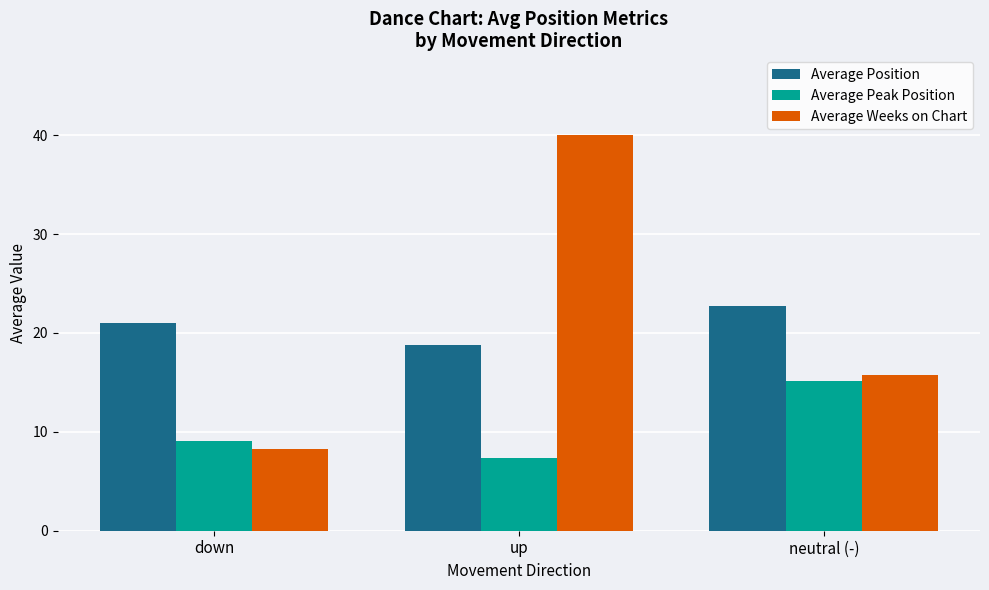

Reading left to right, what are all the values shown in this chart?

Average Position: 21.1	18.8	22.7
Average Peak Position: 9.1	7.3	15.1
Average Weeks on Chart: 8.3	40.1	15.7